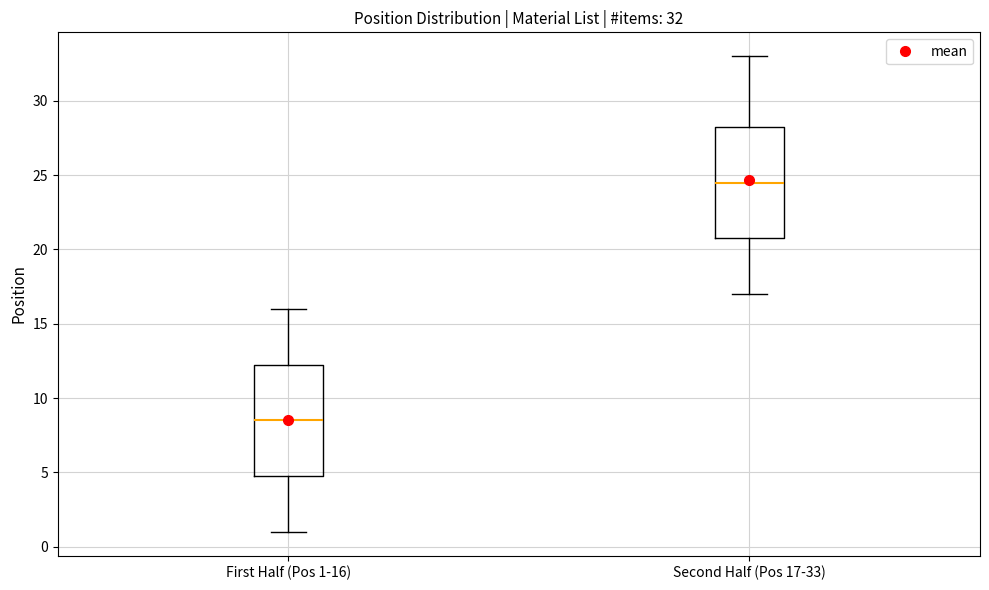

Which box has the highest median line?

Second Half (Pos 17-33)